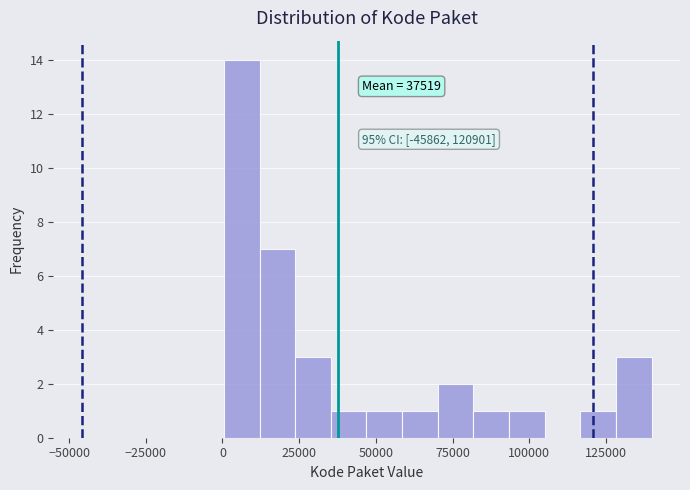

Around what value on the x-axis is the tallest bar? Give the approximate position of its centre, as read against the axis.

5000